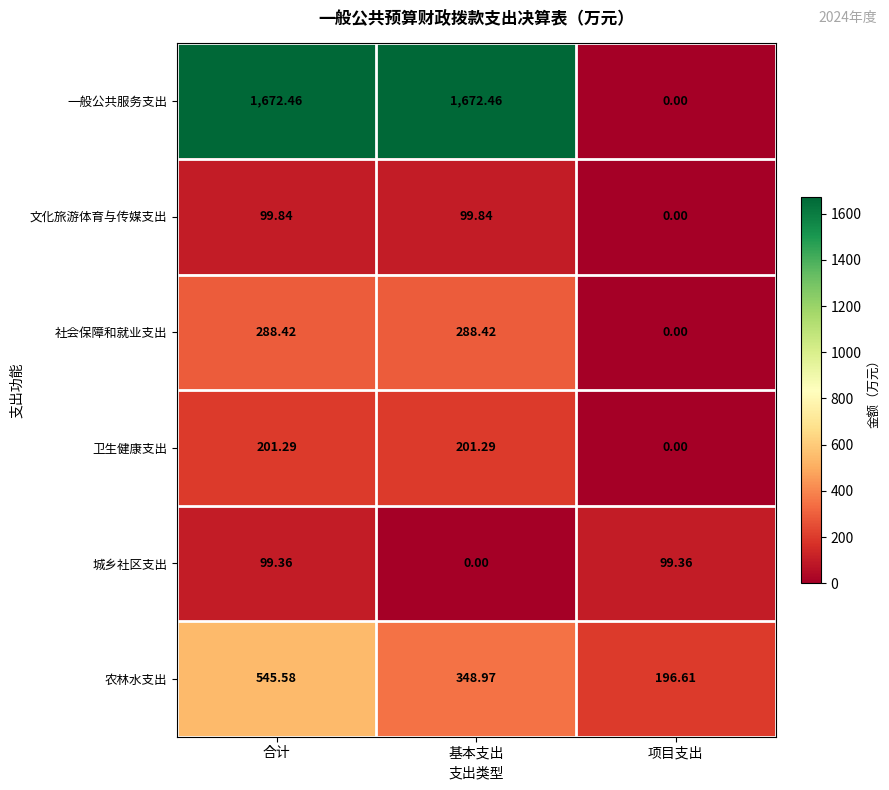

At which label does 卫生健康支出 reach its minimum?

项目支出